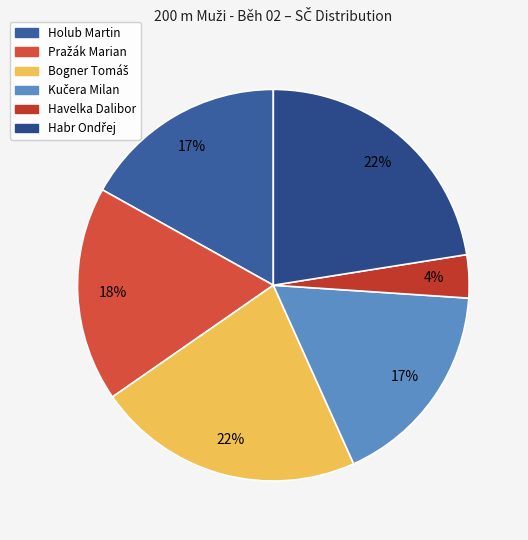

True or false: Holub Martin accounts for 17% of the total.

True